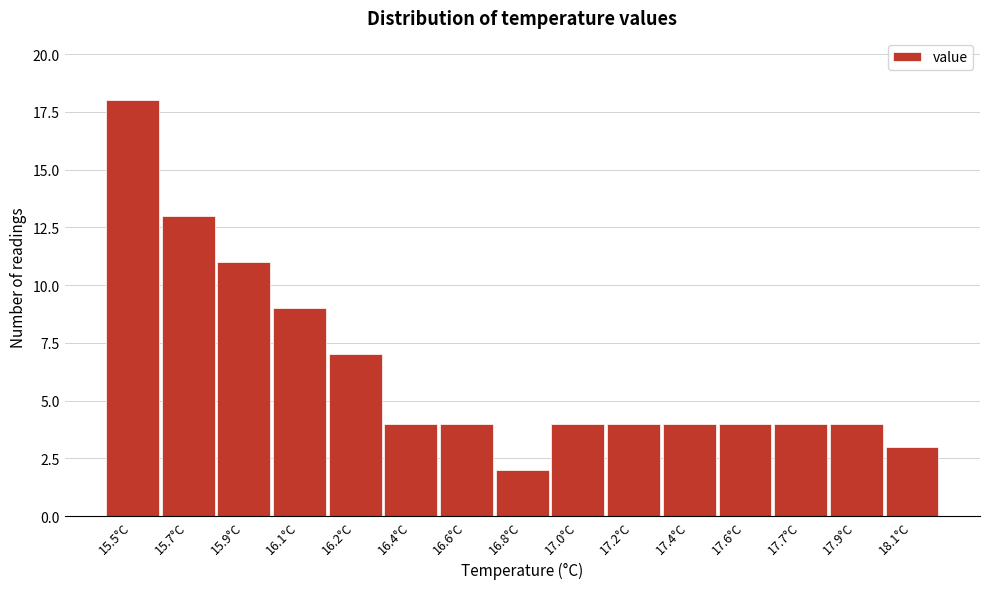

Reading left to right, transcribe all the data shown in this chart.

18	13	11	9	7	4	4	2	4	4	4	4	4	4	3